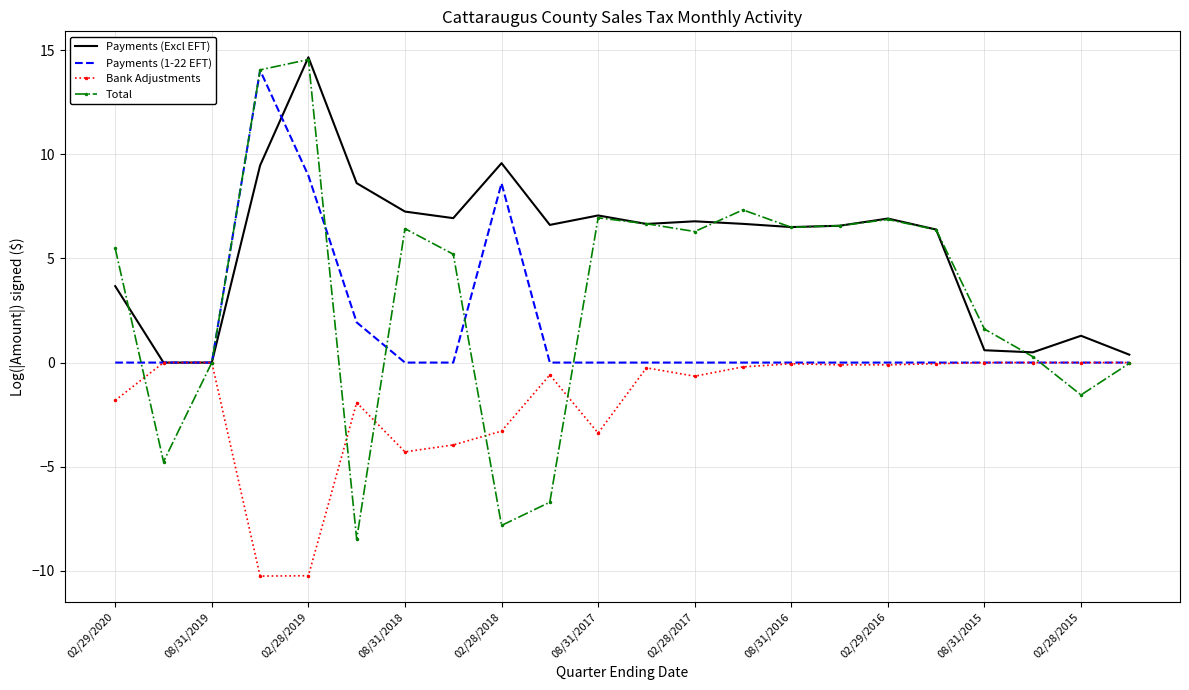

Rank the series by their average value, from lowest to highest.

Bank Adjustments, Payments (1-22 EFT), Total, Payments (Excl EFT)